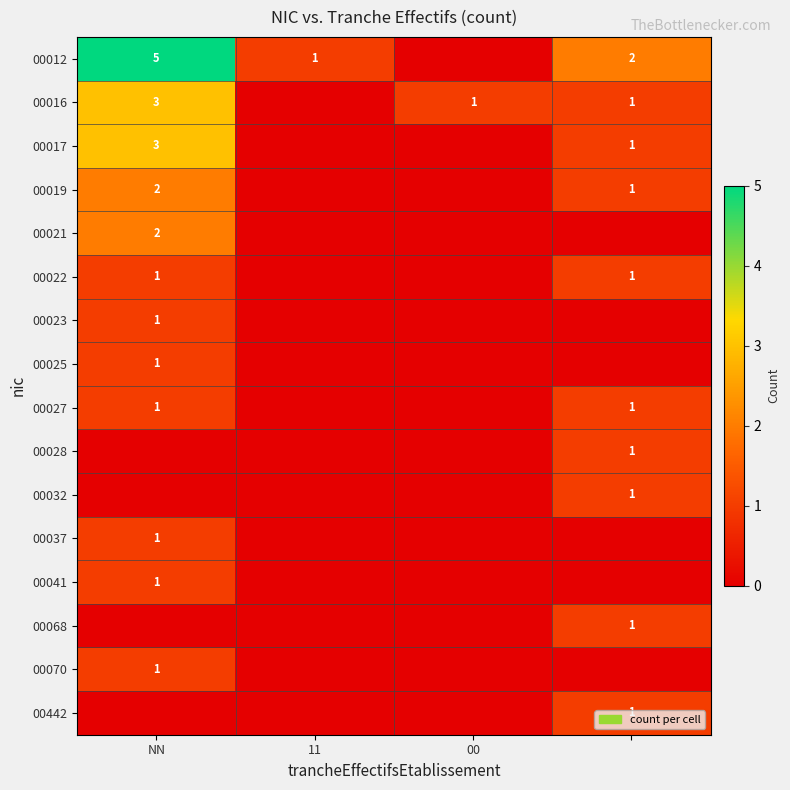

The value of 00027 at NN is 1. True or false?

True